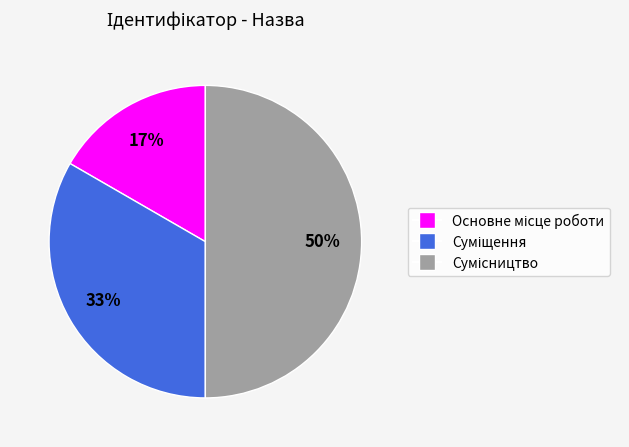

To the nearest percent, what is the average slice percentage?

33%